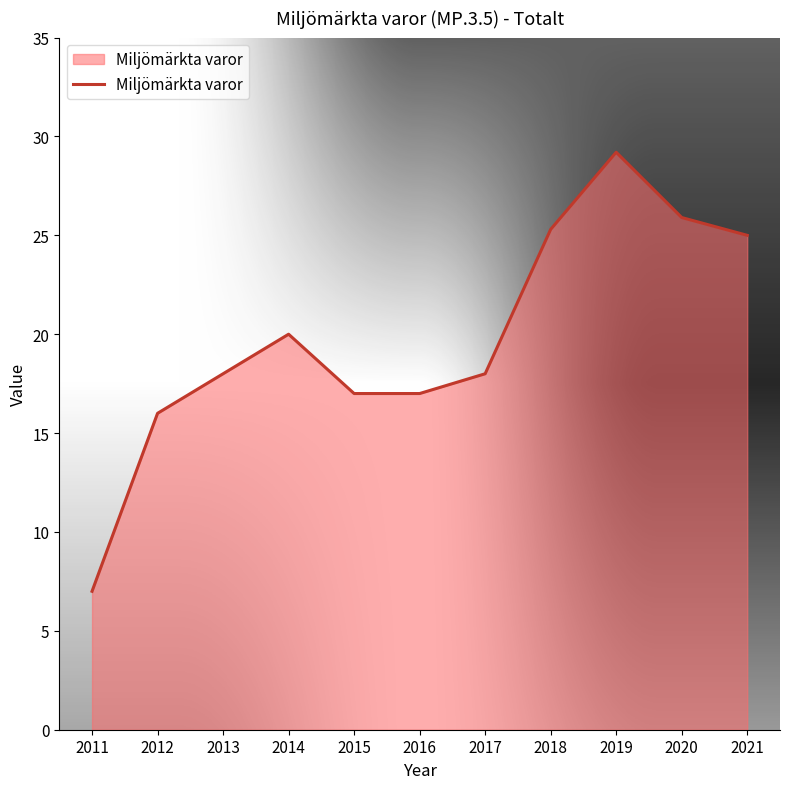

Reading left to right, transcribe all the data shown in this chart.

7.0	16.0	18.0	20.0	17.0	17.0	18.0	25.3	29.2	25.9	25.0